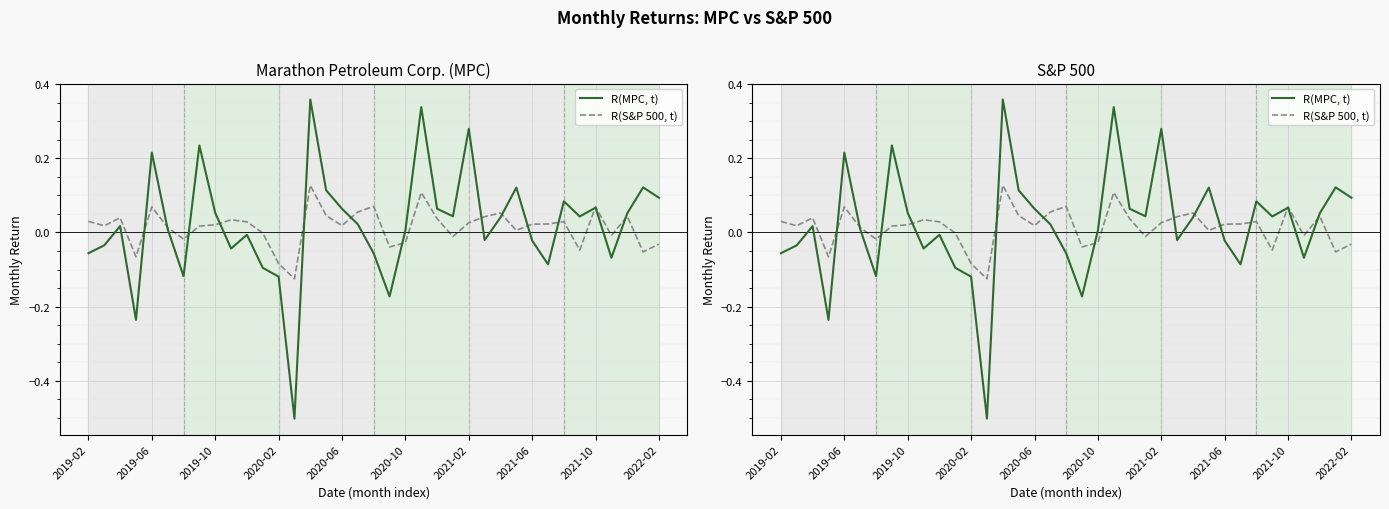

What are all the series names shown in the legend?

R(MPC, t), R(S&P 500, t)